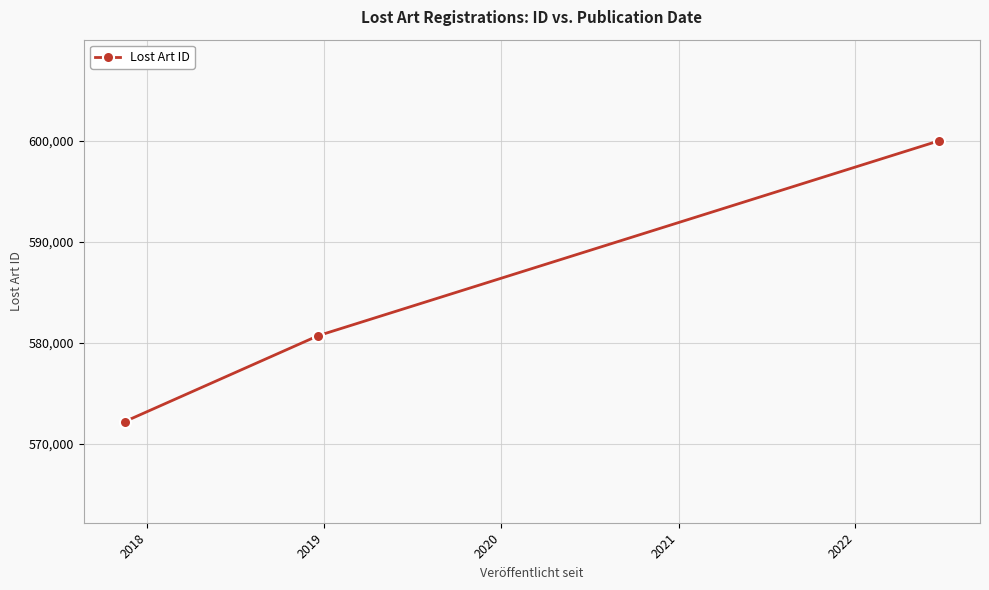

At which label does the data first exceed 580708?

2020